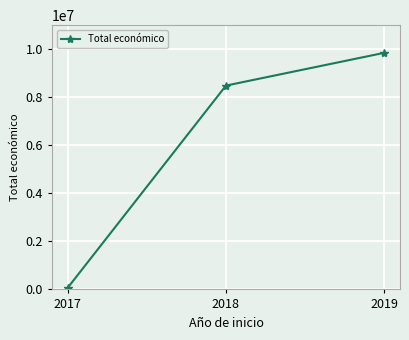

What is the difference between the maximum and minimum values?

9776132